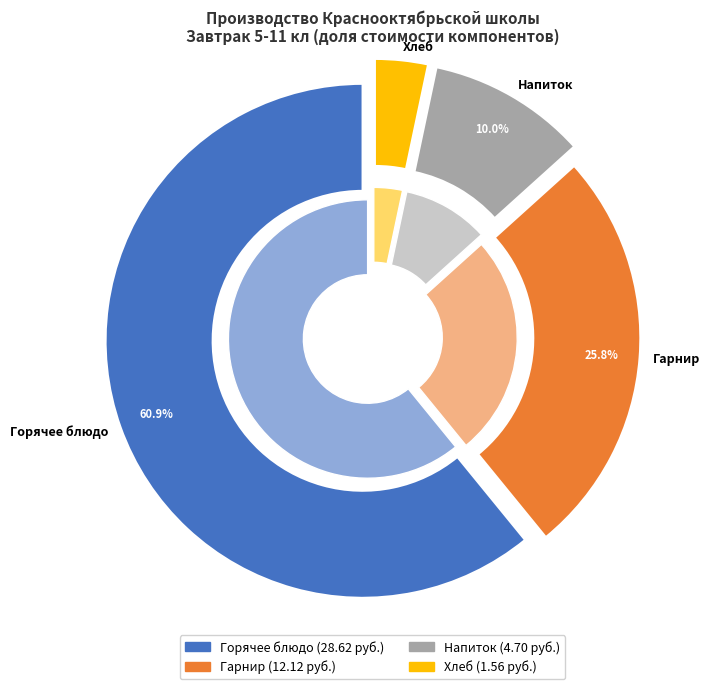

Rank the categories by value from lowest to highest.

Хлеб, Напиток, Гарнир, Горячее блюдо